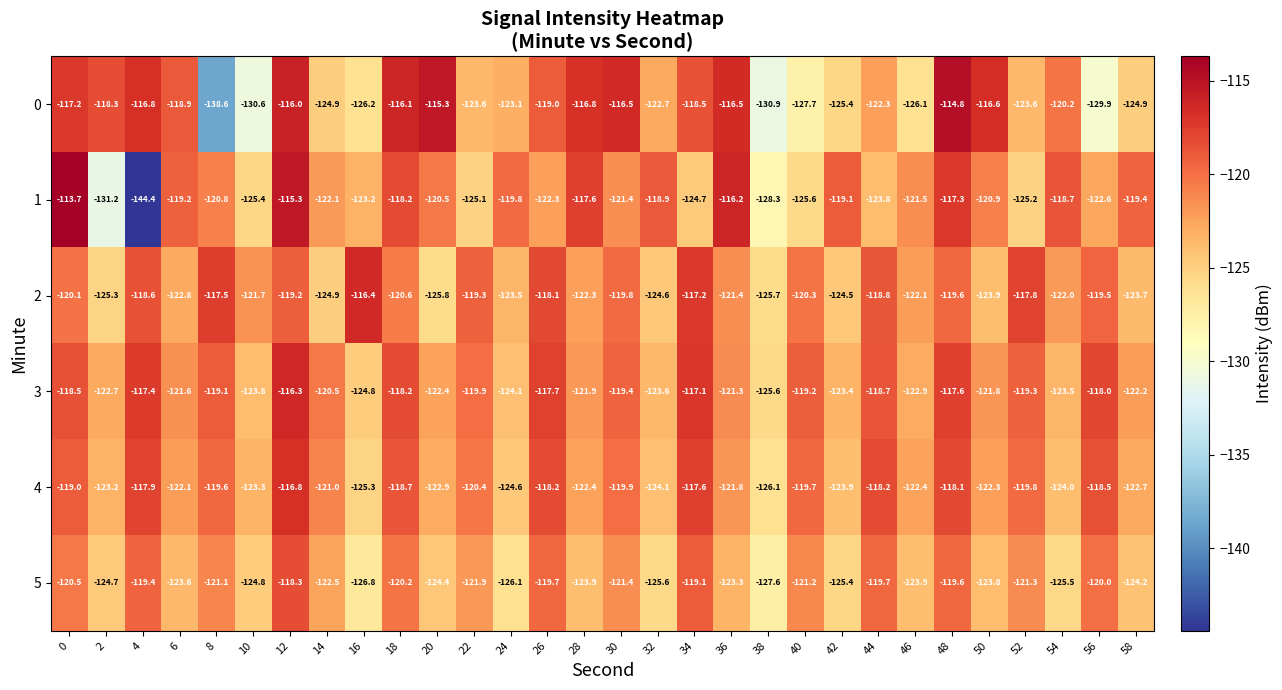

What is the sum of all 5 values?

-3679.5